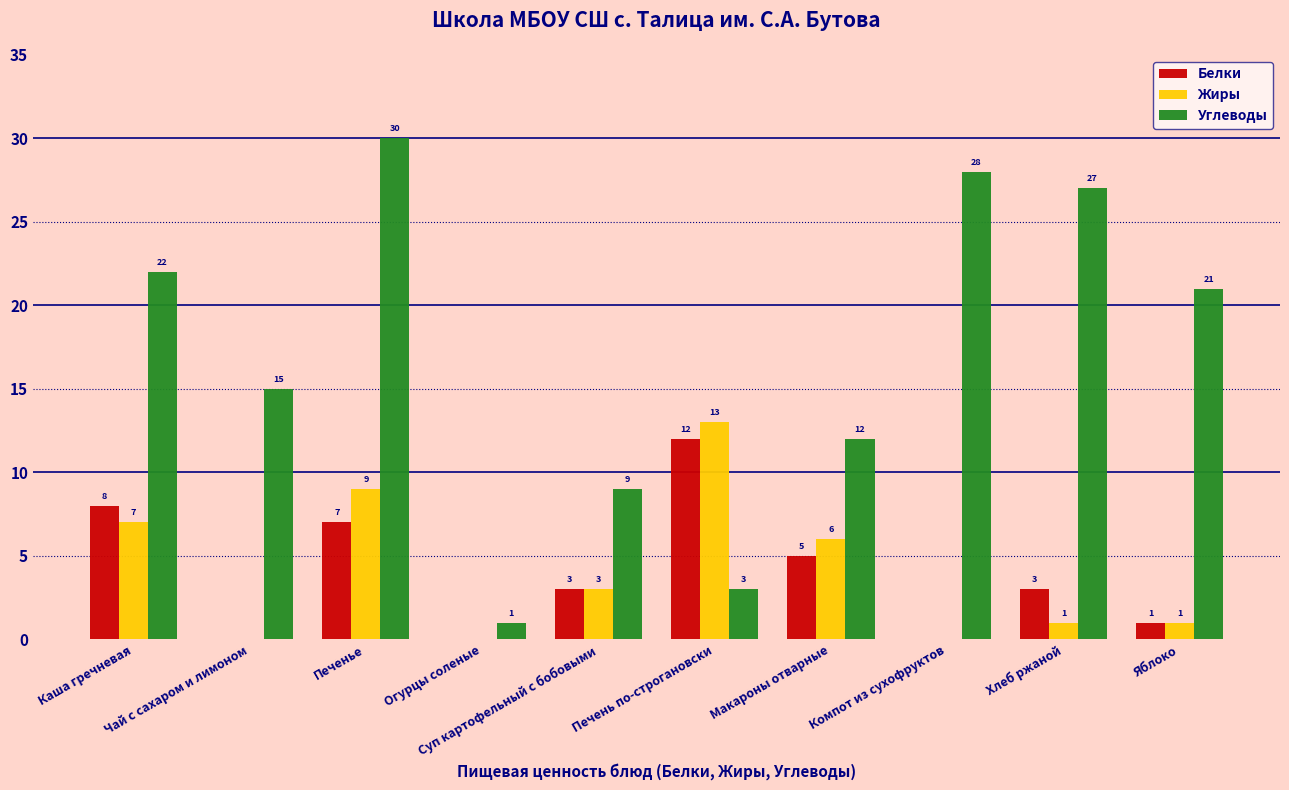

What is the sum of all Жиры values?

40